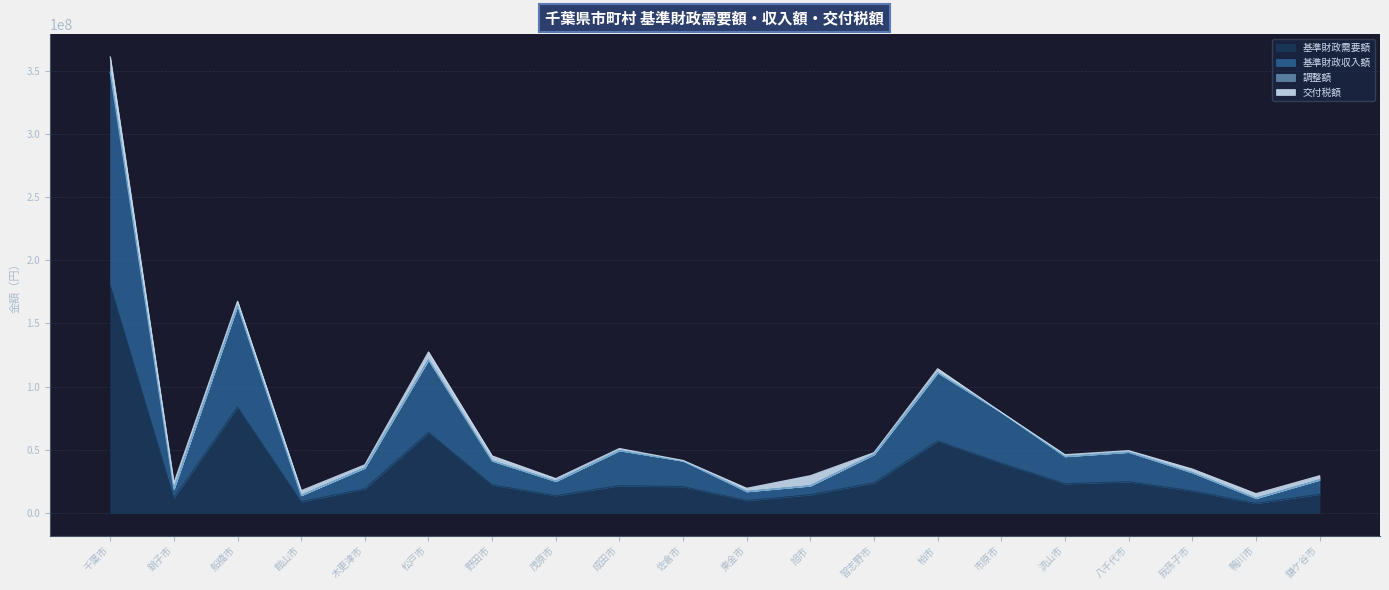

True or false: 基準財政需要額 has a value of 56885523 at 柏市.

True